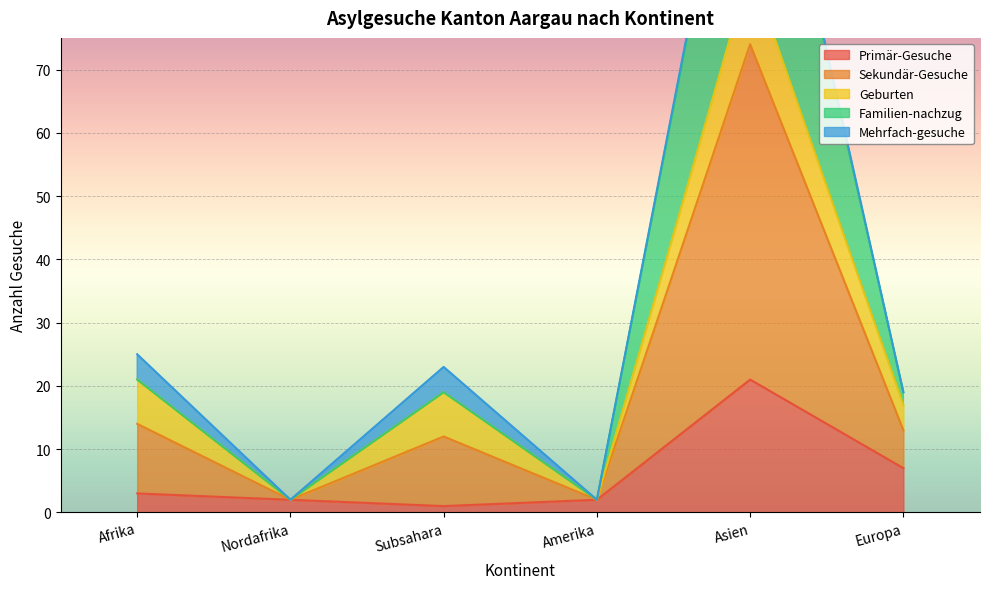

At which label is Primär-Gesuche closest to 11?

Europa